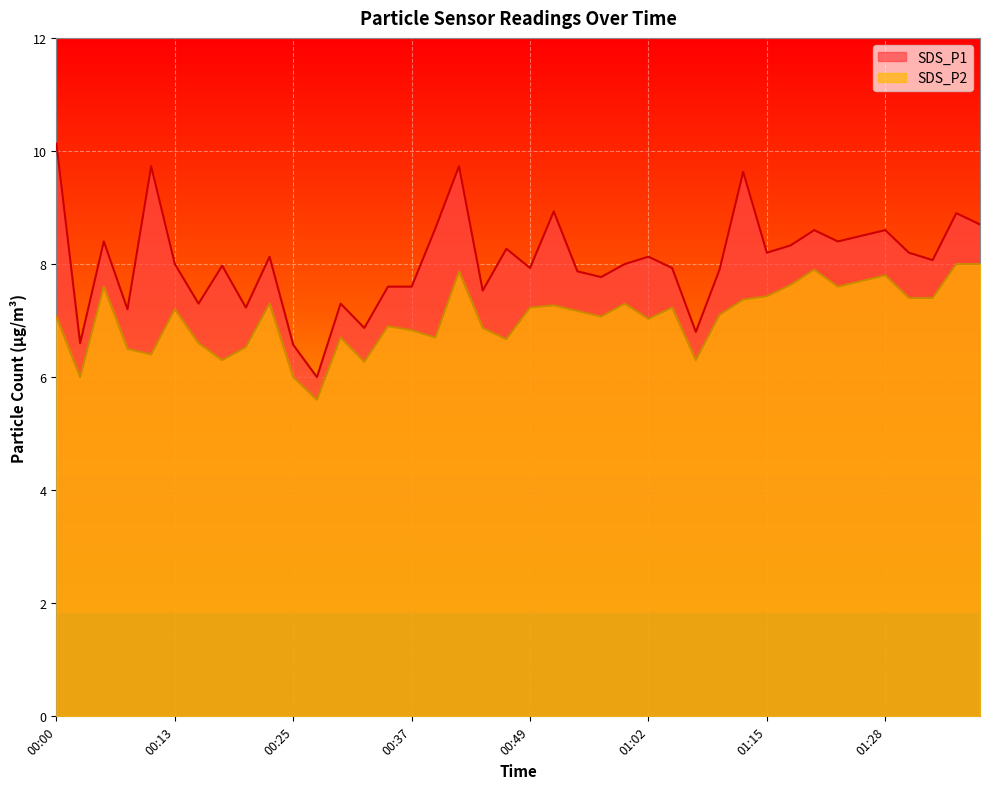

Reading left to right, transcribe all the data shown in this chart.

SDS_P1: 00:00=10.1	00:03=6.6	00:05=8.4	00:08=7.2	00:10=9.7	00:13=8.0	00:15=7.3	00:17=8.0	00:20=7.2	00:22=8.1	00:25=6.6	00:27=6.0	00:30=7.3	00:32=6.9	00:34=7.6	00:37=7.6	00:39=8.6	00:42=9.7	00:44=7.5	00:47=8.3	00:49=7.9	00:52=8.9	00:54=7.9	00:57=7.8	00:59=8.0	01:02=8.1	01:04=7.9	01:07=6.8	01:10=7.9	01:12=9.6	01:15=8.2	01:17=8.3	01:20=8.6	01:23=8.4	01:25=8.5	01:28=8.6	01:31=8.2	01:33=8.1	01:36=8.9	01:39=8.7
SDS_P2: 00:00=7.1	00:03=6.0	00:05=7.6	00:08=6.5	00:10=6.4	00:13=7.2	00:15=6.6	00:17=6.3	00:20=6.5	00:22=7.3	00:25=6.0	00:27=5.6	00:30=6.7	00:32=6.3	00:34=6.9	00:37=6.8	00:39=6.7	00:42=7.9	00:44=6.9	00:47=6.7	00:49=7.2	00:52=7.3	00:54=7.2	00:57=7.1	00:59=7.3	01:02=7.0	01:04=7.2	01:07=6.3	01:10=7.1	01:12=7.4	01:15=7.4	01:17=7.6	01:20=7.9	01:23=7.6	01:25=7.7	01:28=7.8	01:31=7.4	01:33=7.4	01:36=8.0	01:39=8.0